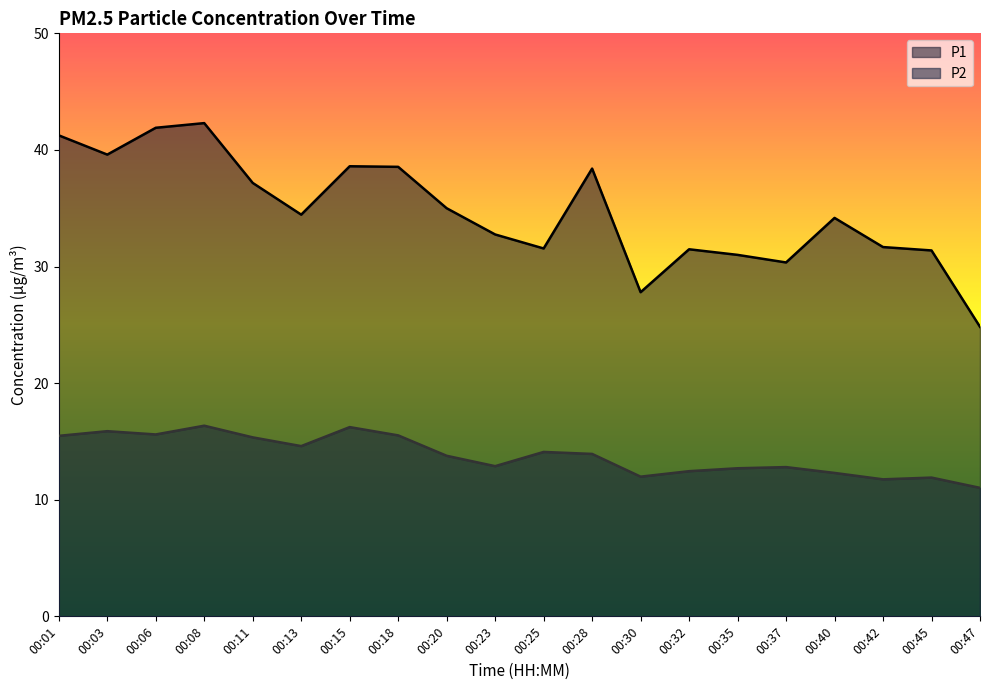

What is the spread (max minus min) of values at 00:06?

26.3